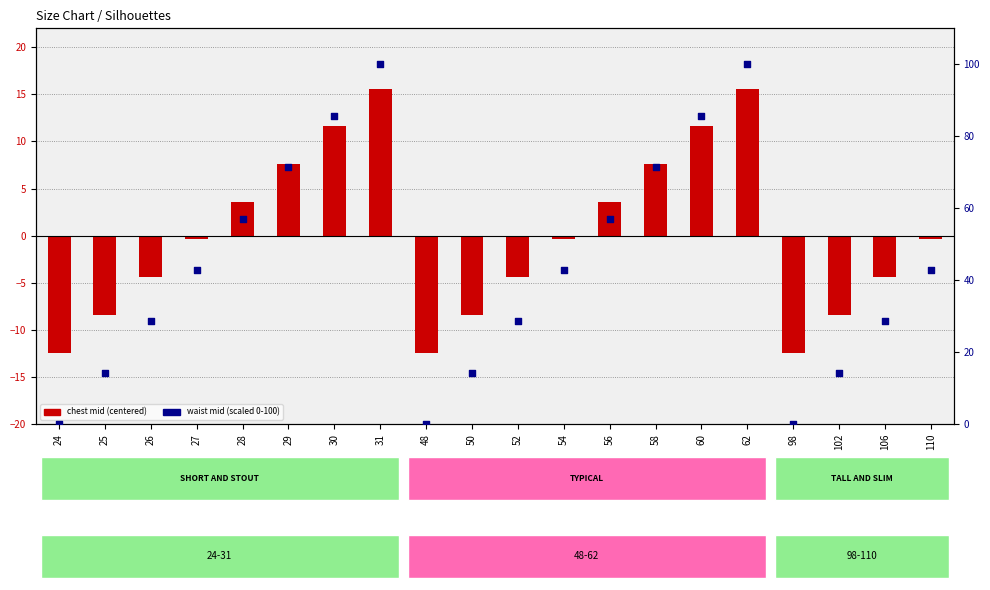

Which series has the largest Y range (max minus min)?

waist mid (scaled)